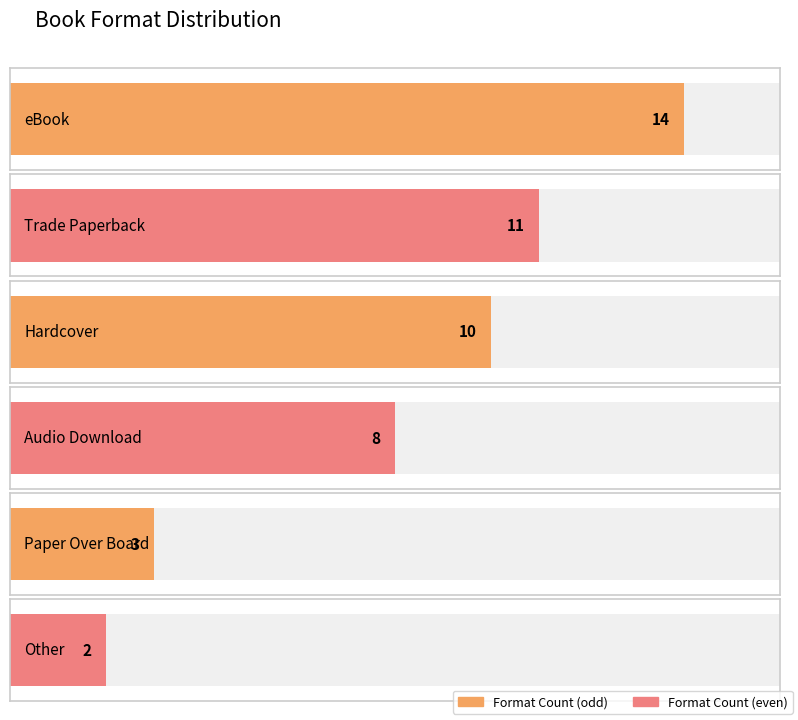

How many data points are above 10?

2